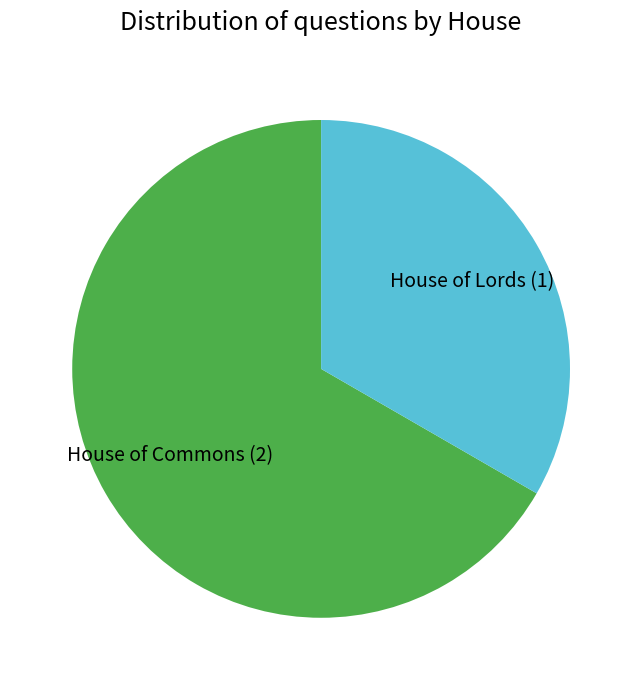

Does House of Lords account for over 50% of the chart?

No